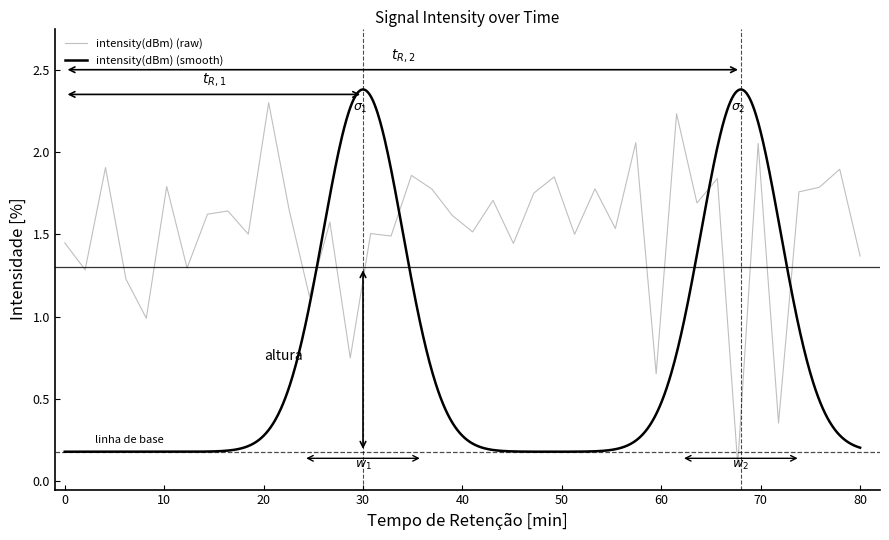

Reading left to right, transcribe all the data shown in this chart.

1.4	1.3	1.9	1.2	1.0	1.8	1.3	1.6	1.6	1.5	2.3	1.7	1.1	1.6	0.7	1.5	1.5	1.9	1.8	1.6	1.5	1.7	1.4	1.8	1.8	1.5	1.8	1.5	2.1	0.7	2.2	1.7	1.8	0.1	2.1	0.4	1.8	1.8	1.9	1.4